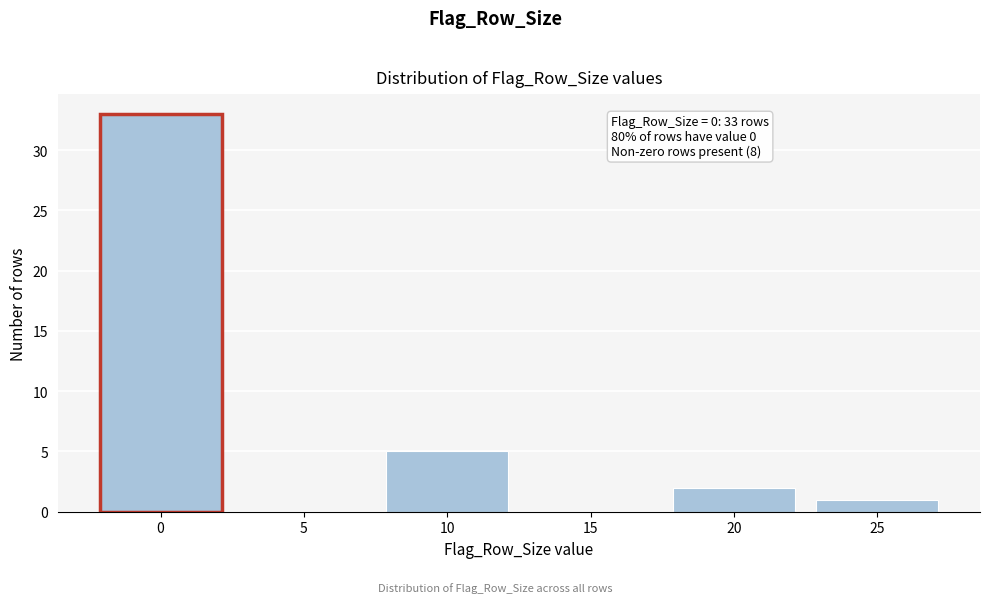

Reading left to right, what are all the values shown in this chart?

0=33	5=0	10=5	15=0	20=2	25=1